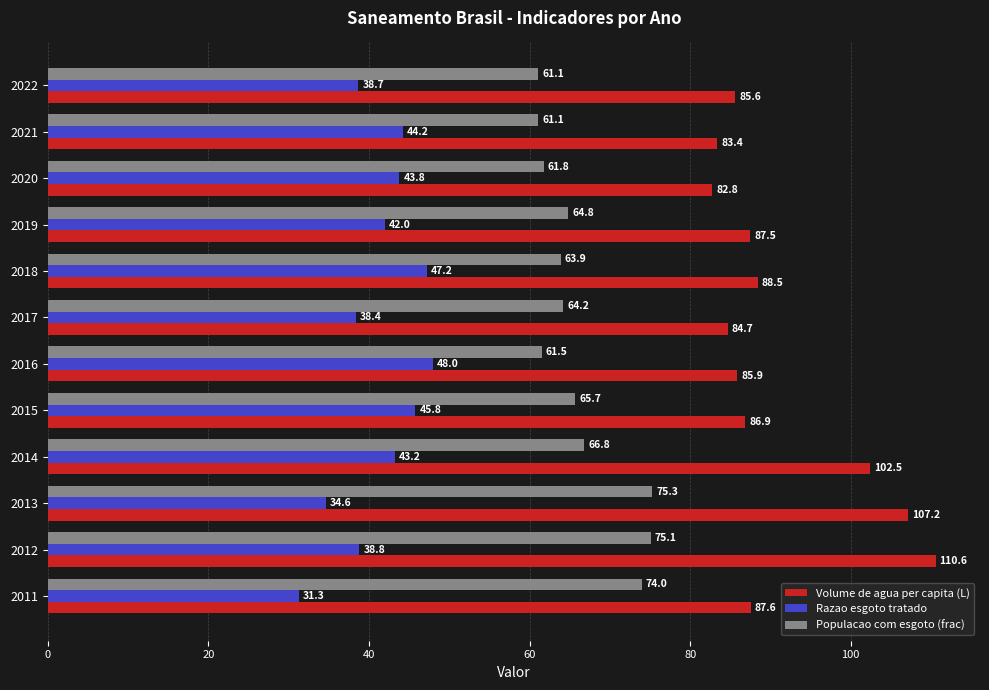

Which series has the largest range (max minus min)?

Volume de agua per capita (L)